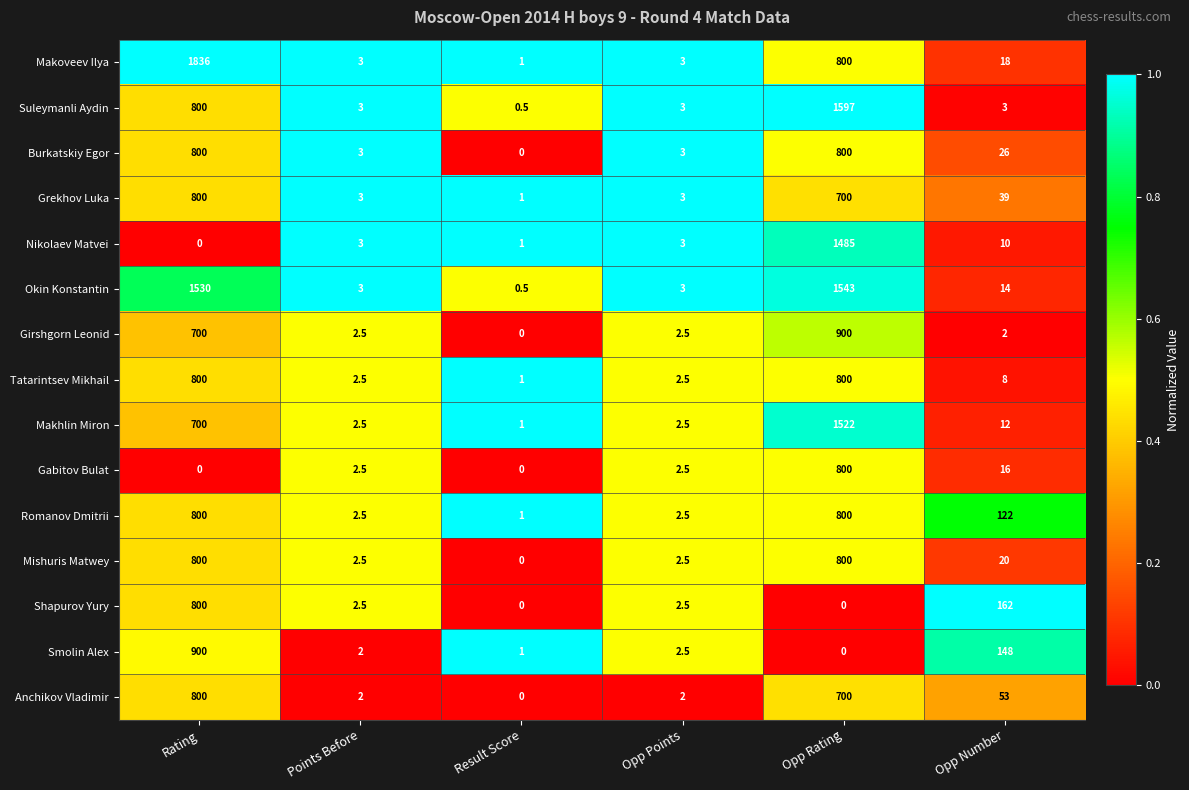

What is the difference between the maximum and second lowest values in the Mishuris Matwey series?

797.5